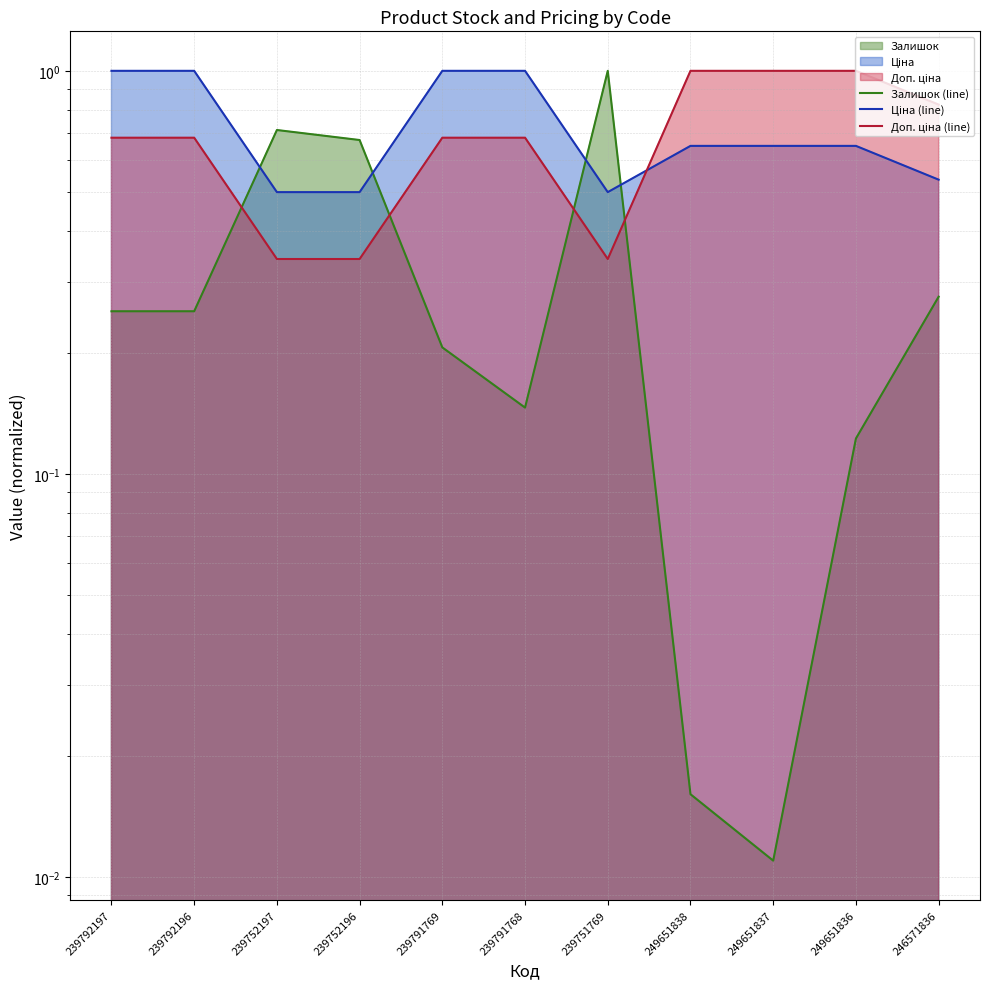

Between 249651837 and 249651838, which is larger?

249651838